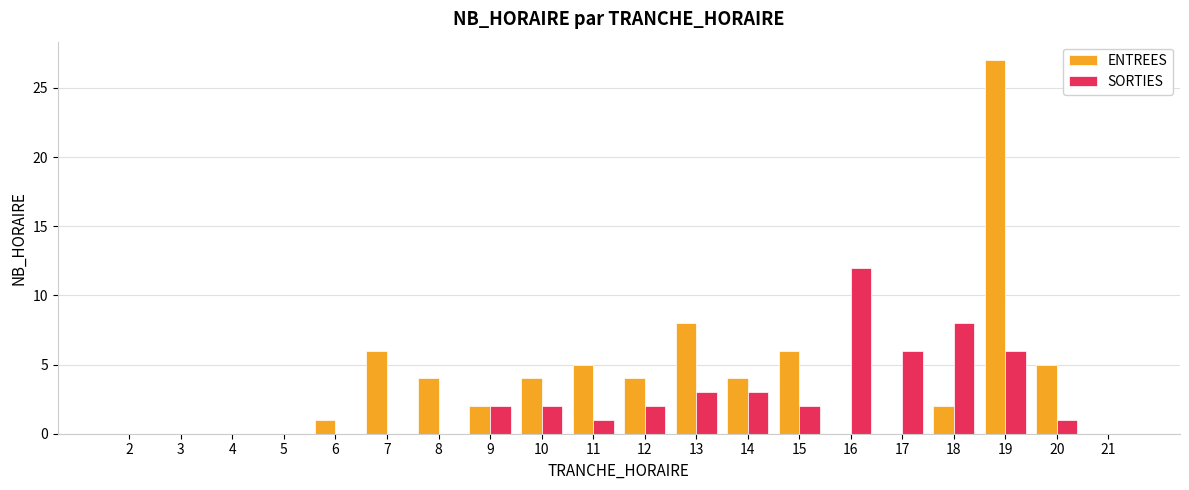

Does the chart contain stacked bars?

No